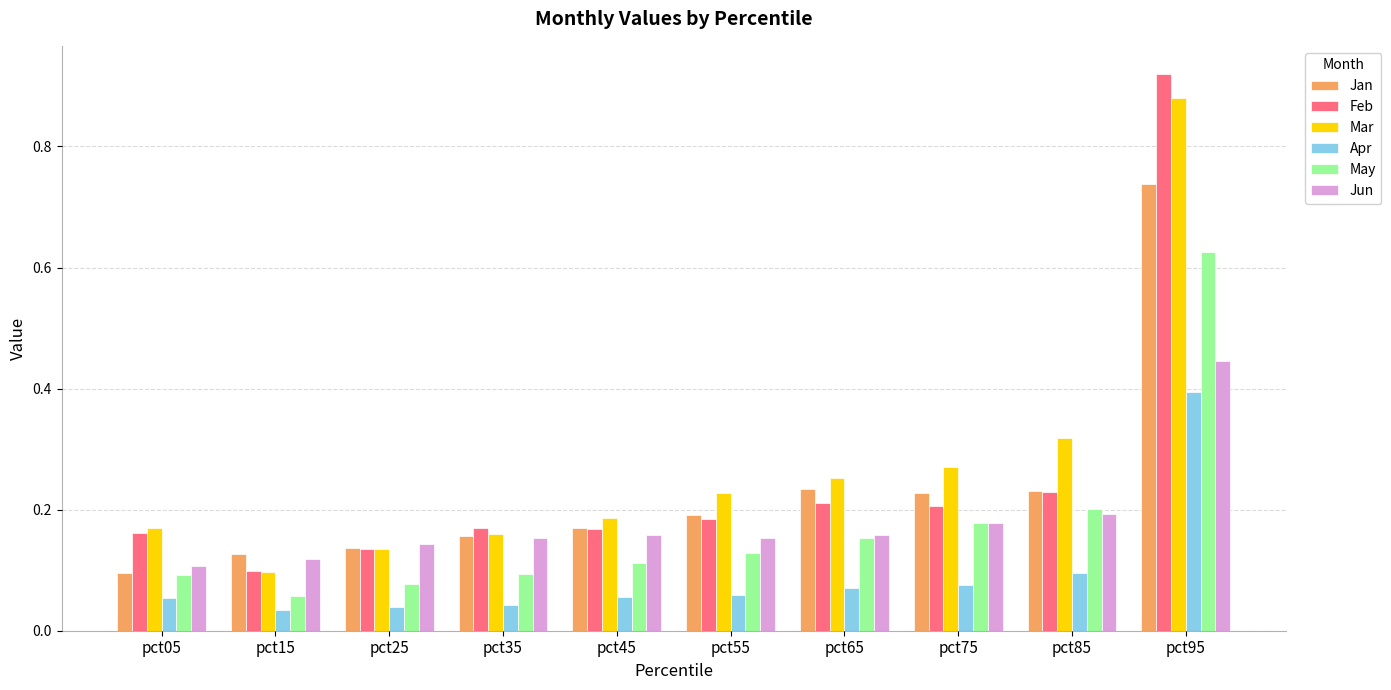

What is the sum of all Jan values?

2.3